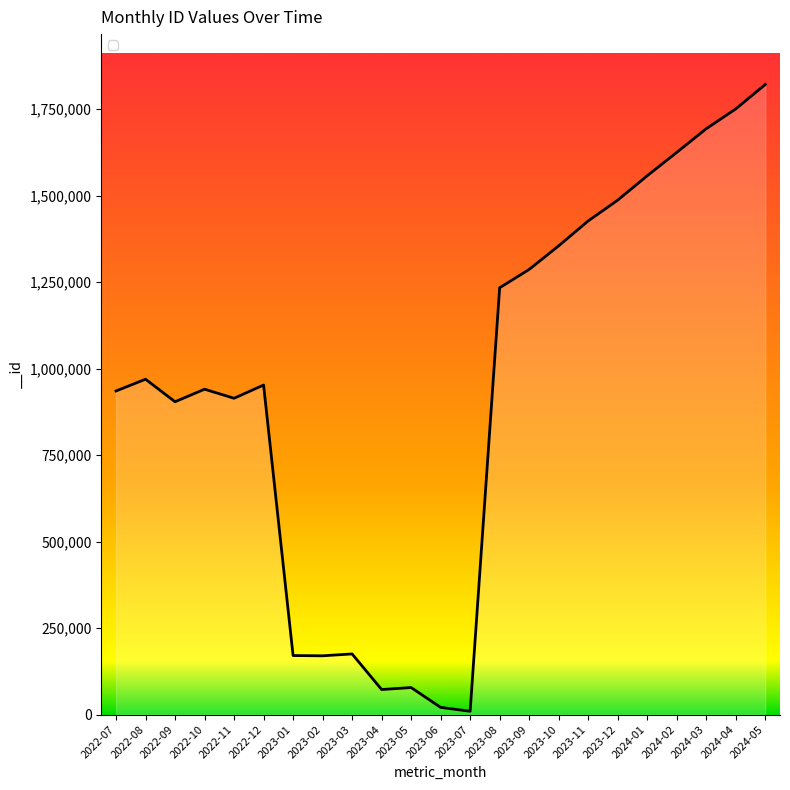

Is it true that the value at 2023-08 is 2201683?

False